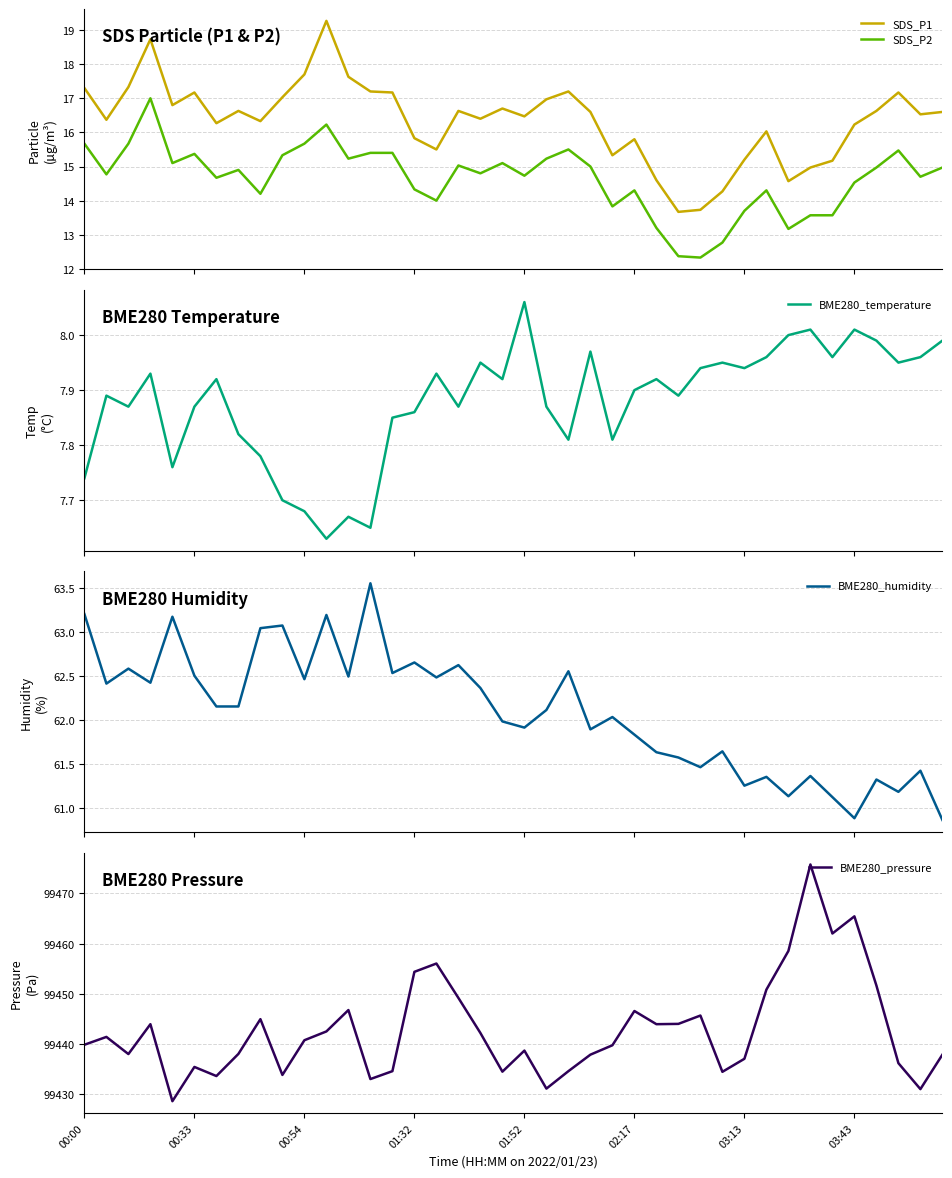

True or false: BME280_humidity and BME280_temperature intersect in this chart.

False